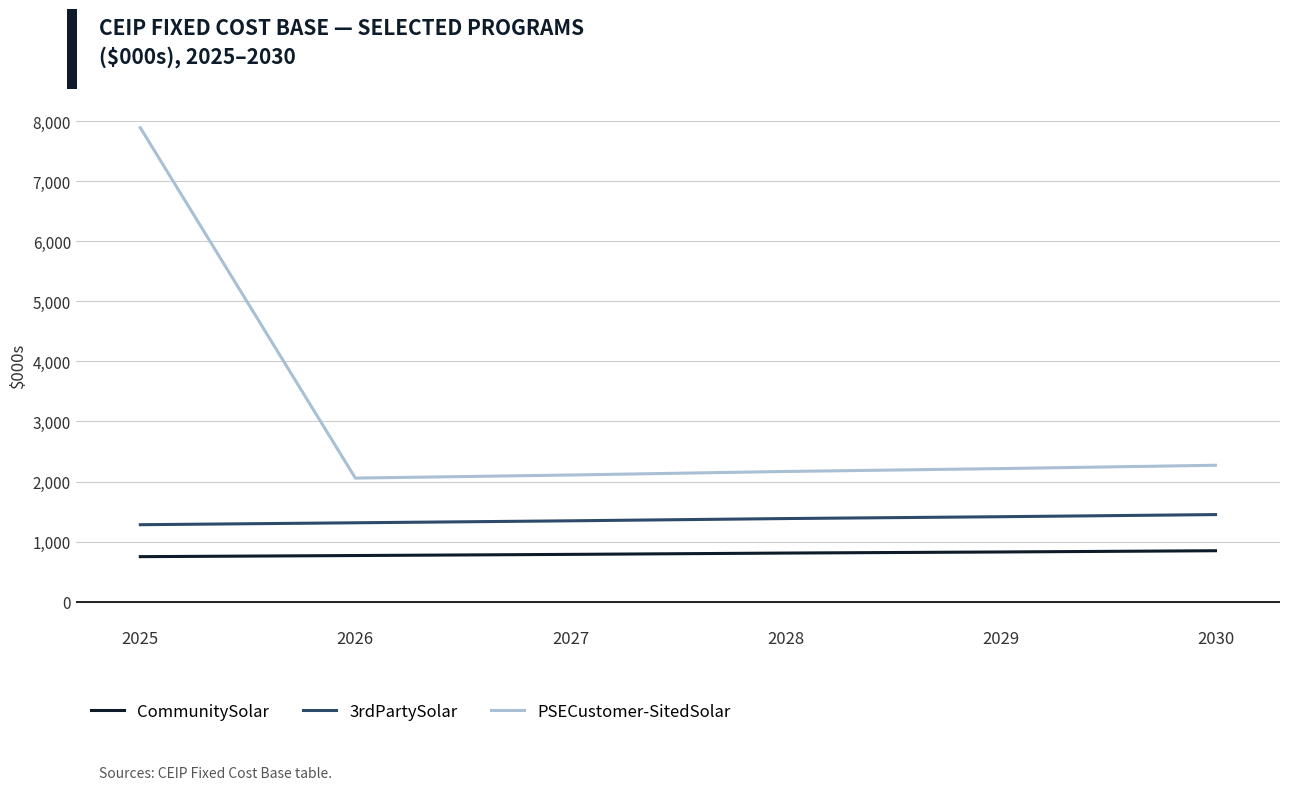

At 2025, list the series in order from largest to smallest.

PSECustomer-SitedSolar, 3rdPartySolar, CommunitySolar